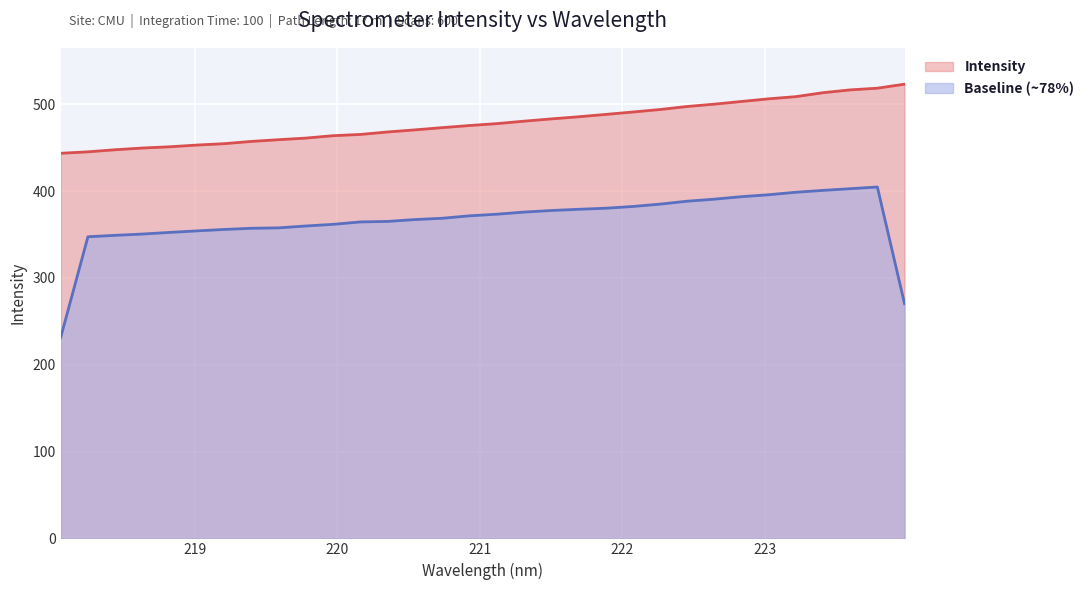

What is the label of the 24th point from the left?

222.4538